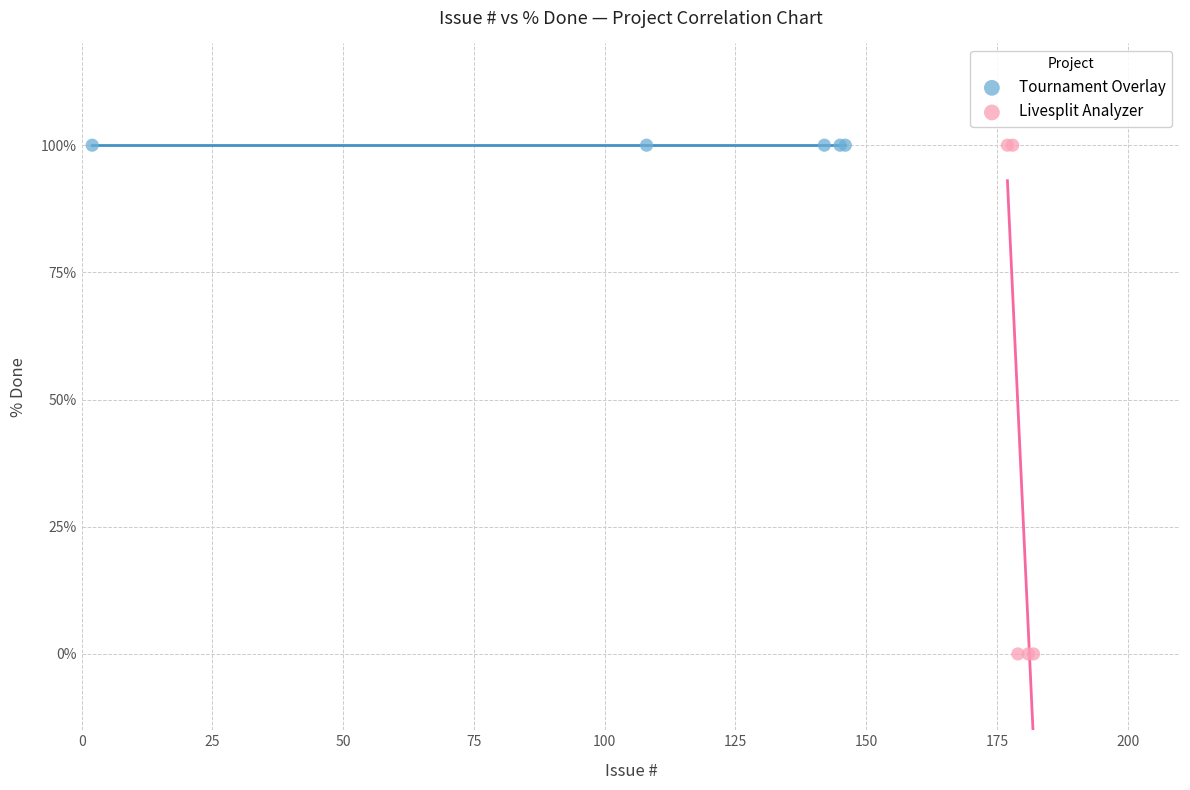

Which series reaches the minimum Y coordinate?

Livesplit Analyzer